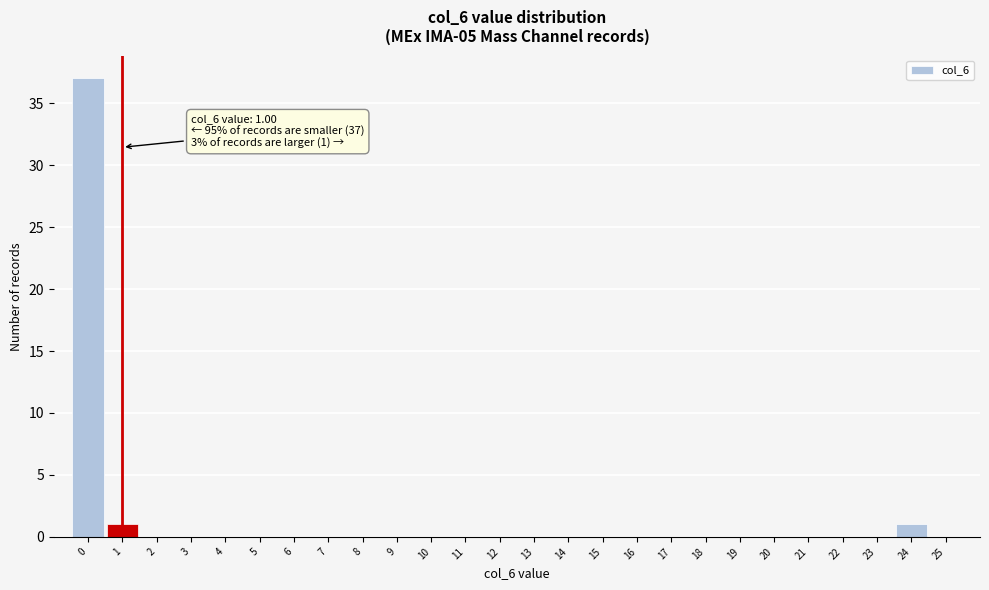

Over which range of the x-axis is the bar tallest?

-0.5 to 0.5